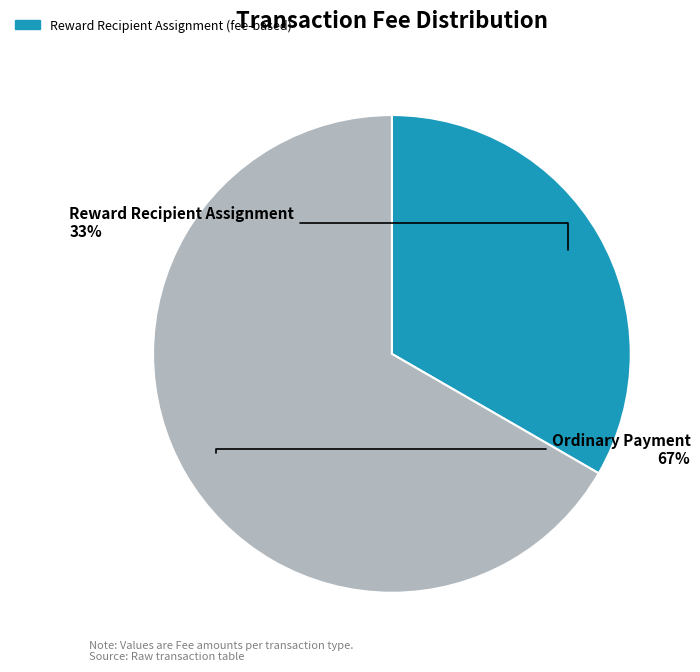

Is it true that Ordinary Payment is 67% of the pie?

True